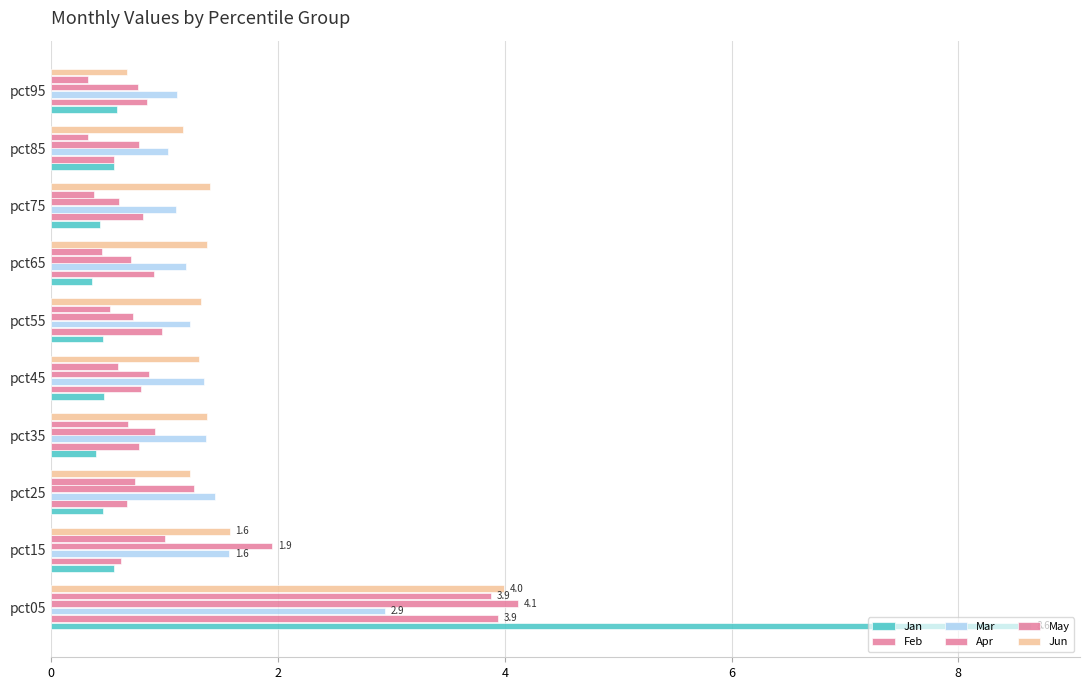

List the series in order of their peak value, lowest first.

Mar, May, Feb, Jun, Apr, Jan